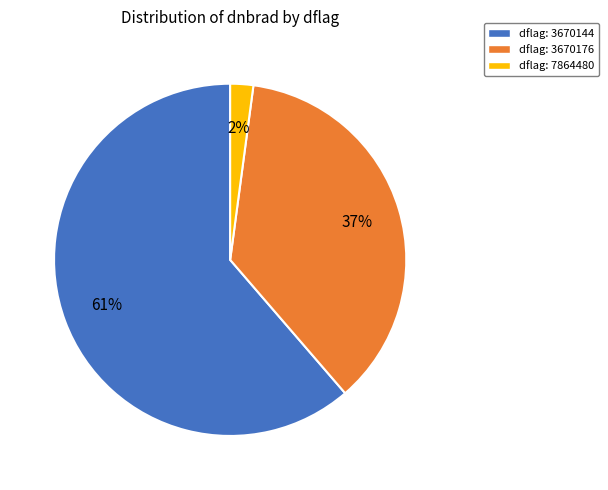

Is the sum of dflag: 7864480 and dflag: 3670144 greater than half?

Yes